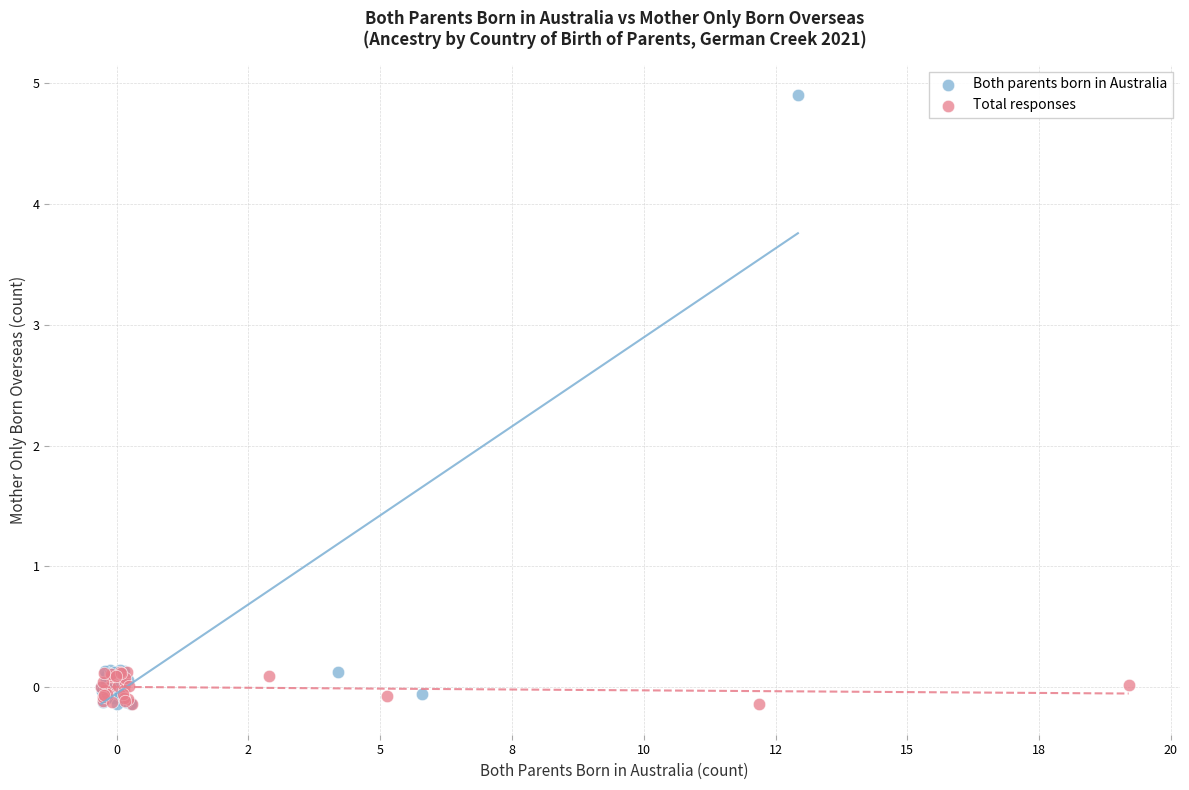

Which series contains the highest Y value?

Both parents born in Australia